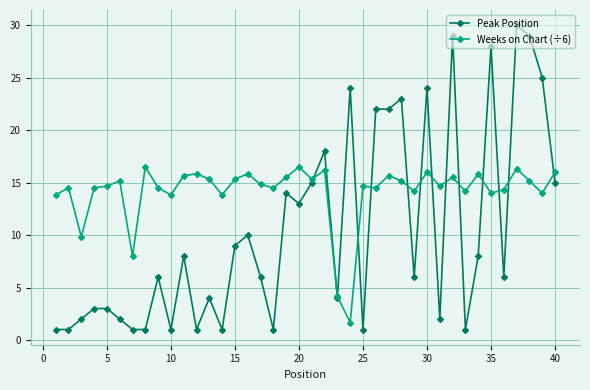

How many lines are shown in the chart?

2